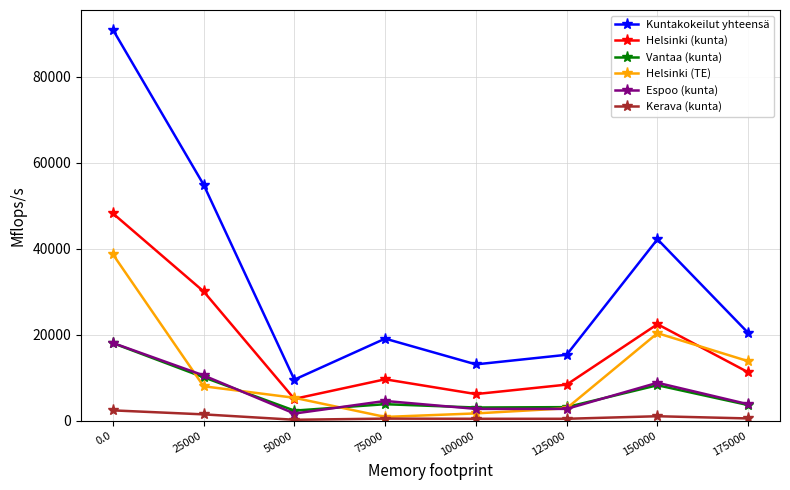

Where is the first local minimum for Kuntakokeilut yhteensä?

50000